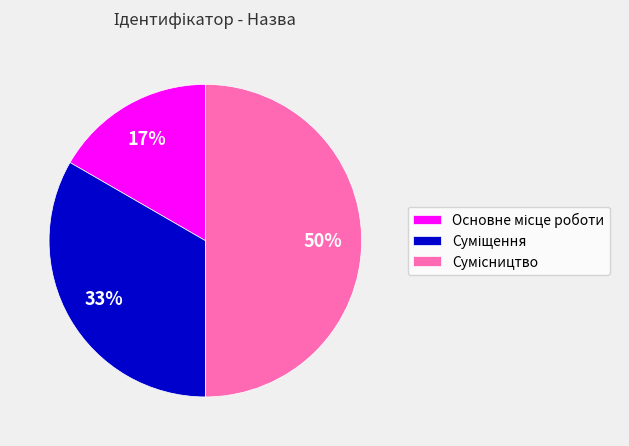

To the nearest percent, what is the average slice percentage?

33%